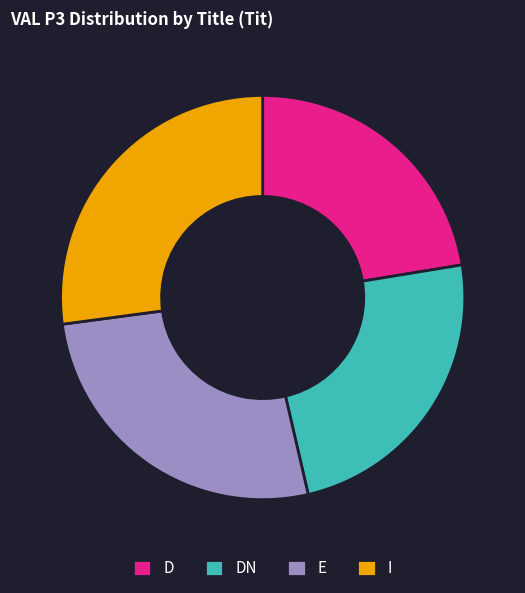

Combined, do D and DN account for over 50%?

No